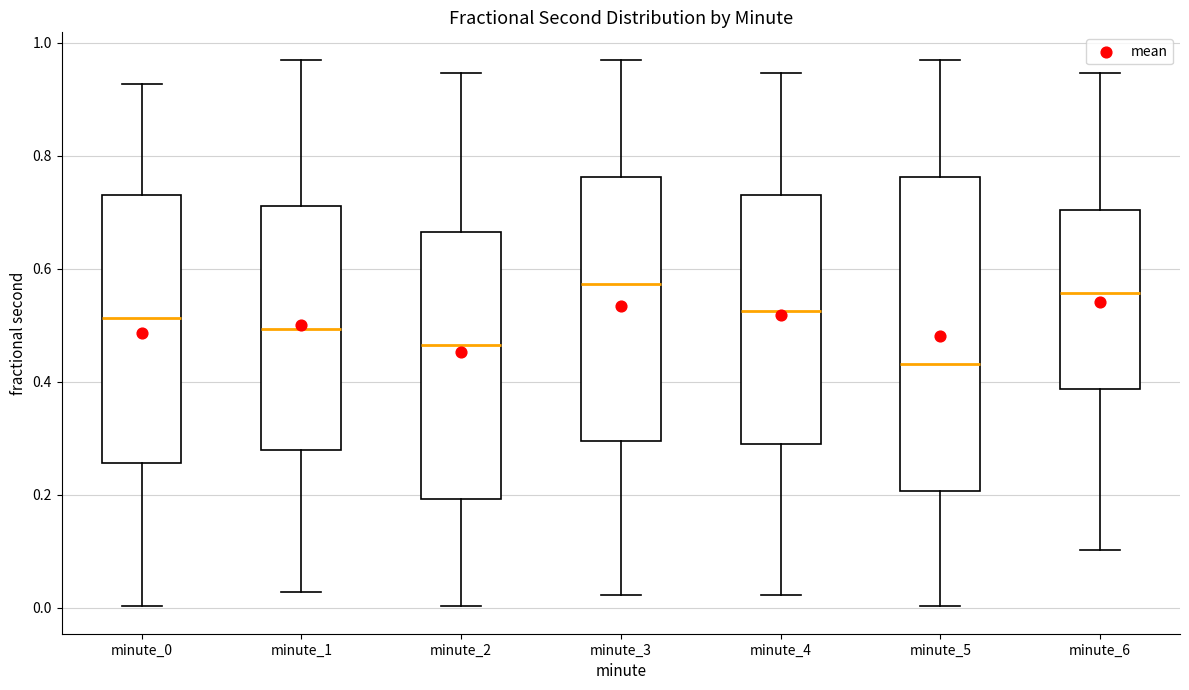

Comparing the boxes themselves (not the whiskers), which one is the tallest?

minute_5